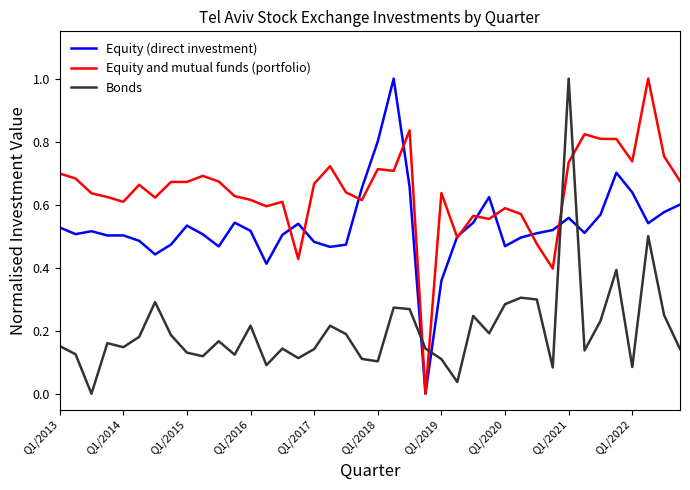

Which series has the largest total across all categories?

Equity and mutual funds (portfolio)